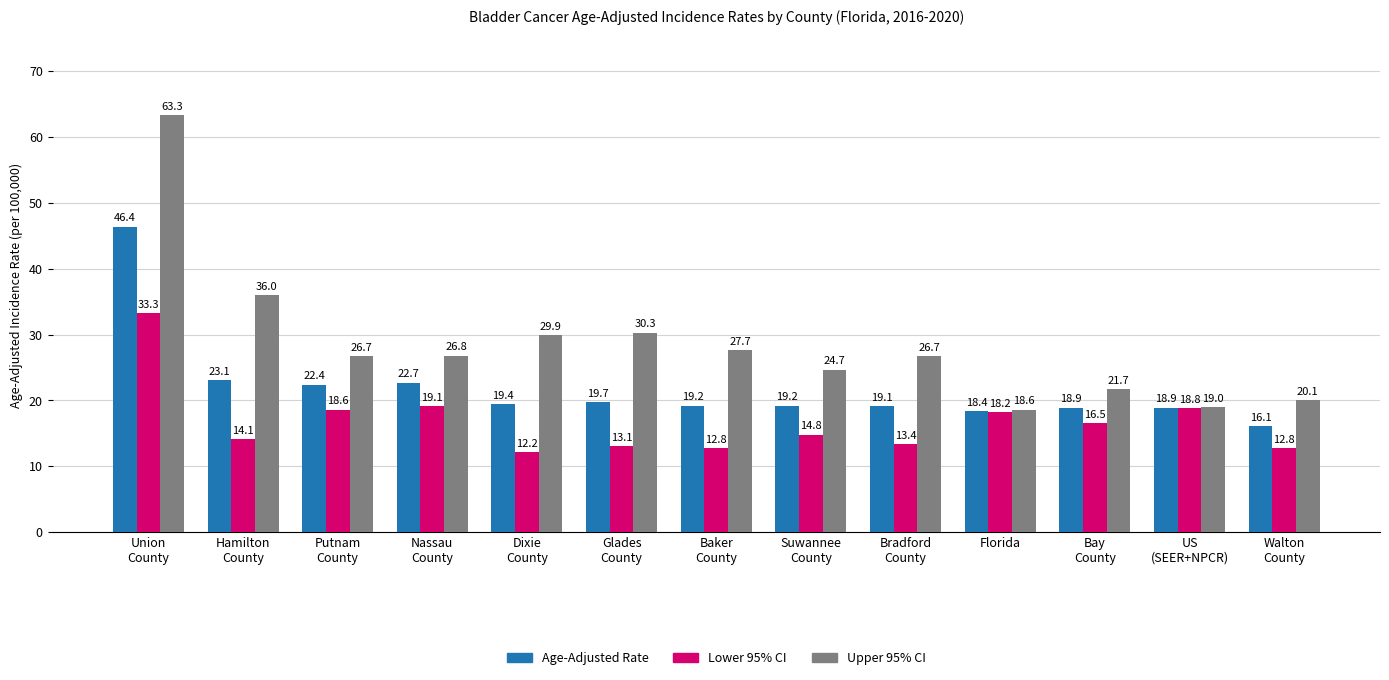

What is the maximum value for Age-Adjusted Rate?

46.4